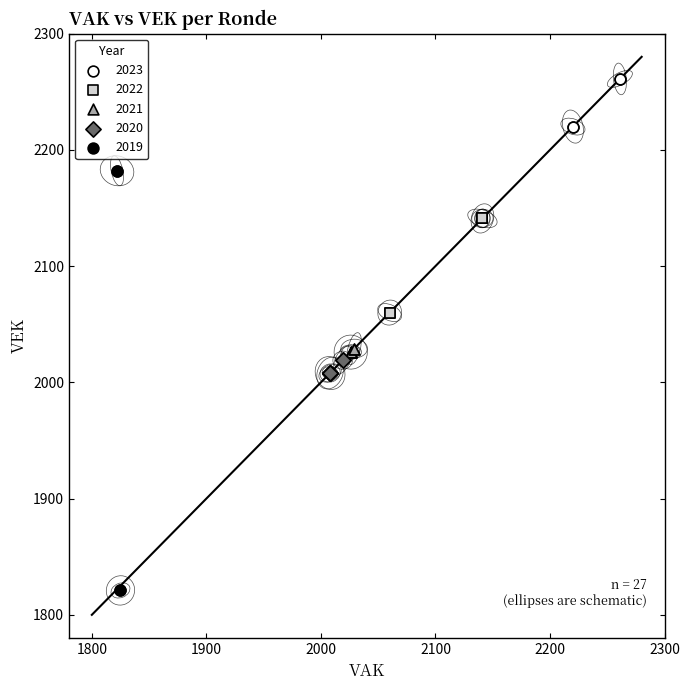

Which series has the widest spread of Y values?

2019